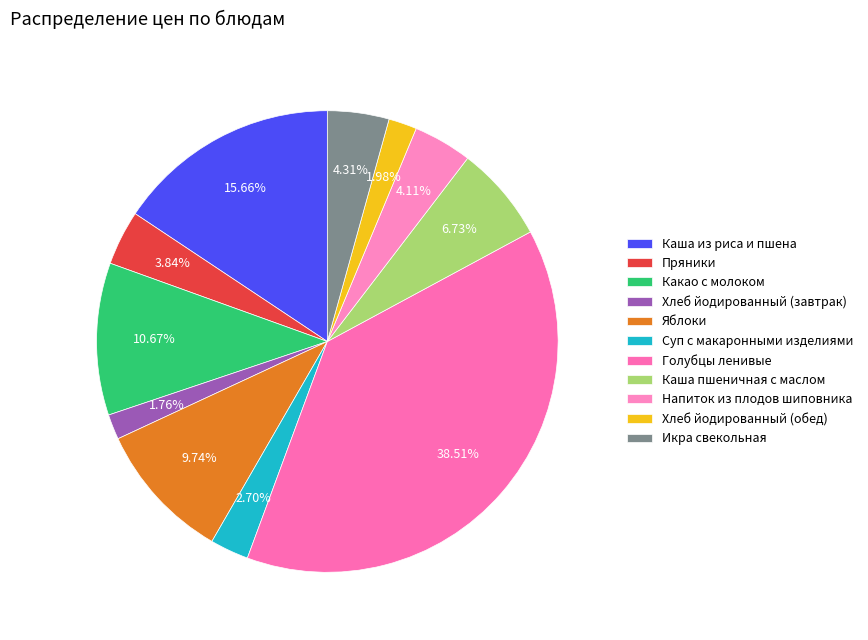

Which category has the smallest portion of the pie?

Хлеб йодированный (завтрак)